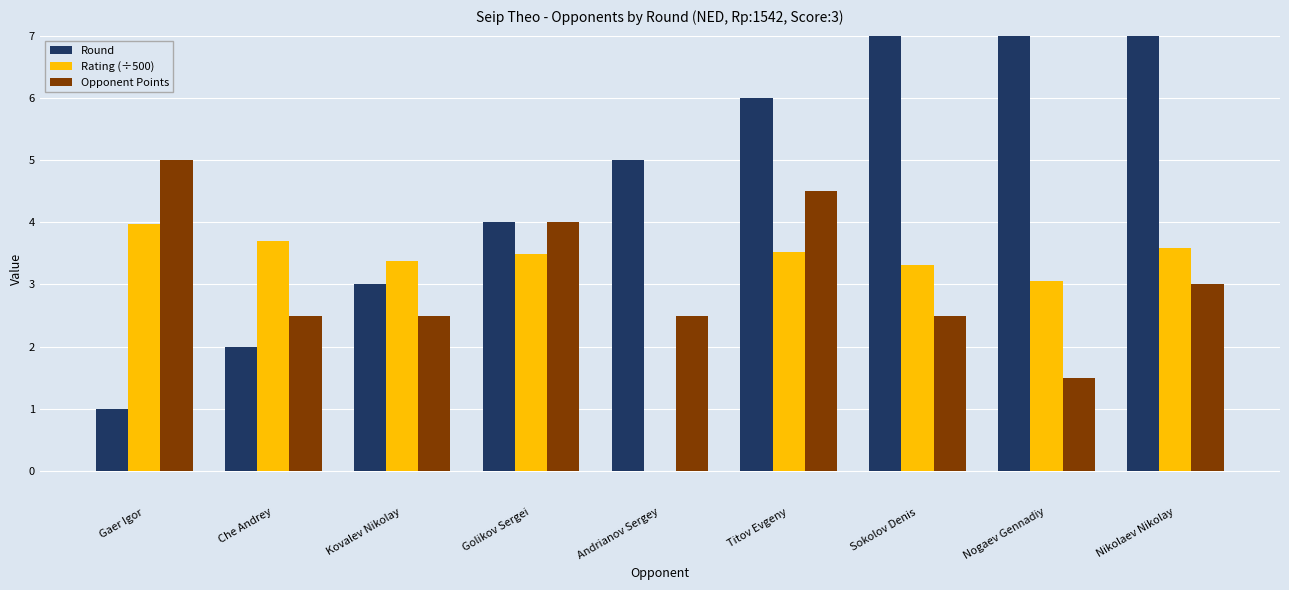

List the labels in order of Opponent Points value, smallest first.

Nogaev Gennadiy, Che Andrey, Kovalev Nikolay, Andrianov Sergey, Sokolov Denis, Nikolaev Nikolay, Golikov Sergei, Titov Evgeny, Gaer Igor